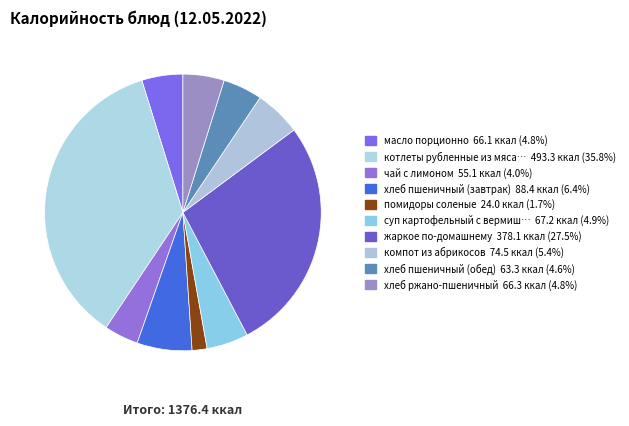

How many segments does this pie chart have?

10